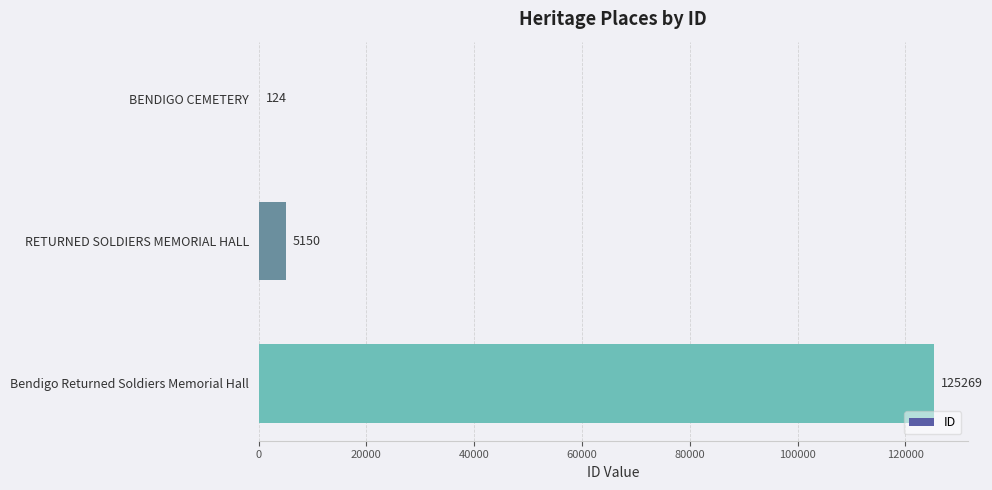

What is the sum of all values?

130543